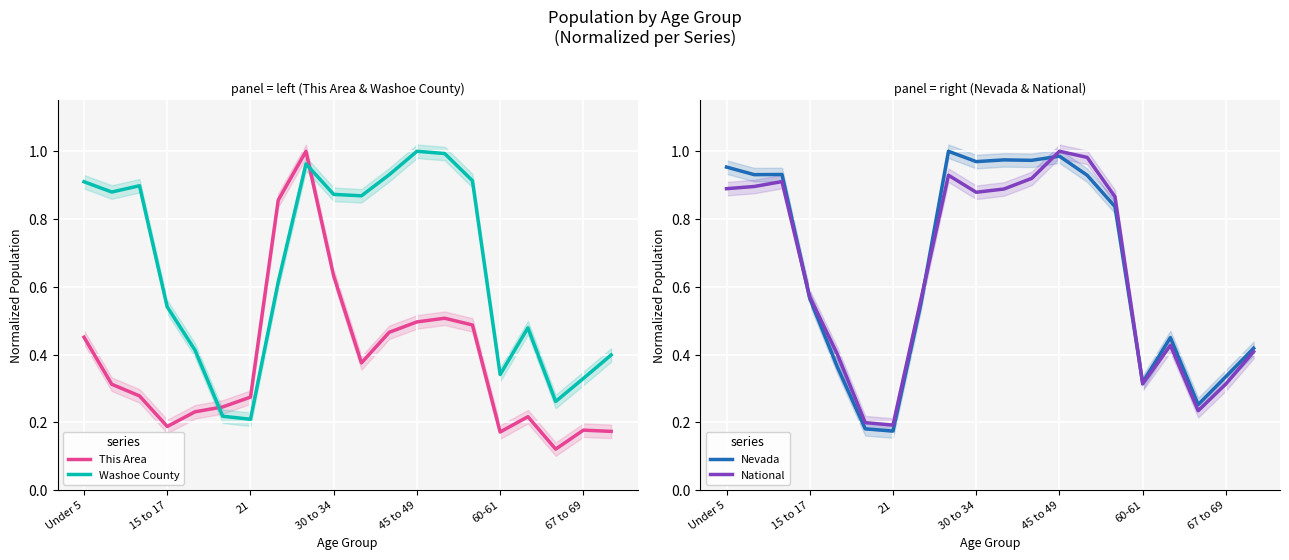

At which label does National reach its peak?

45 to 49